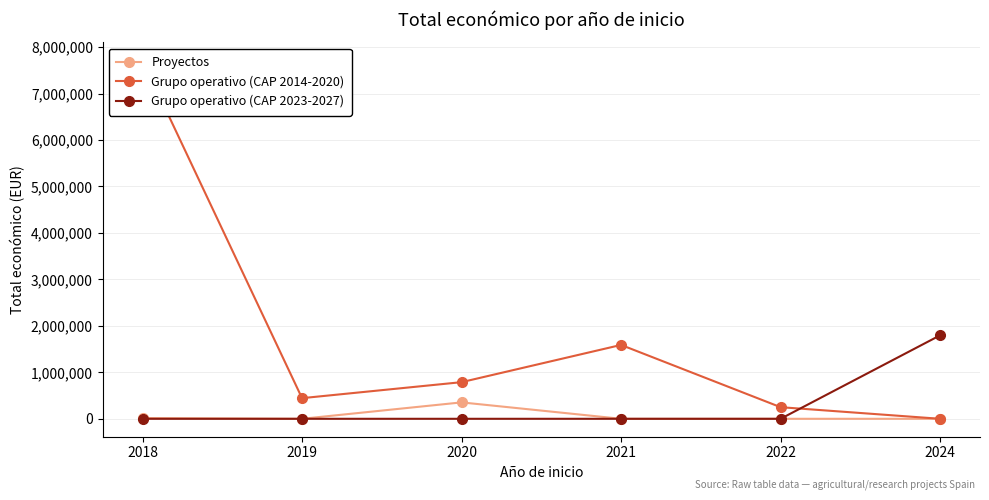

How many lines are shown in the chart?

3